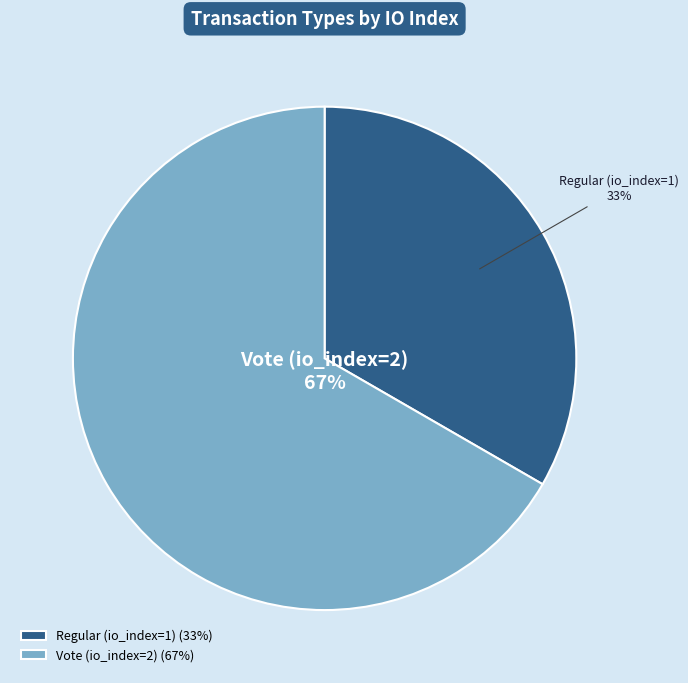

To the nearest percent, what is the combined percentage of Vote (io_index=2) and Regular (io_index=1)?

100%